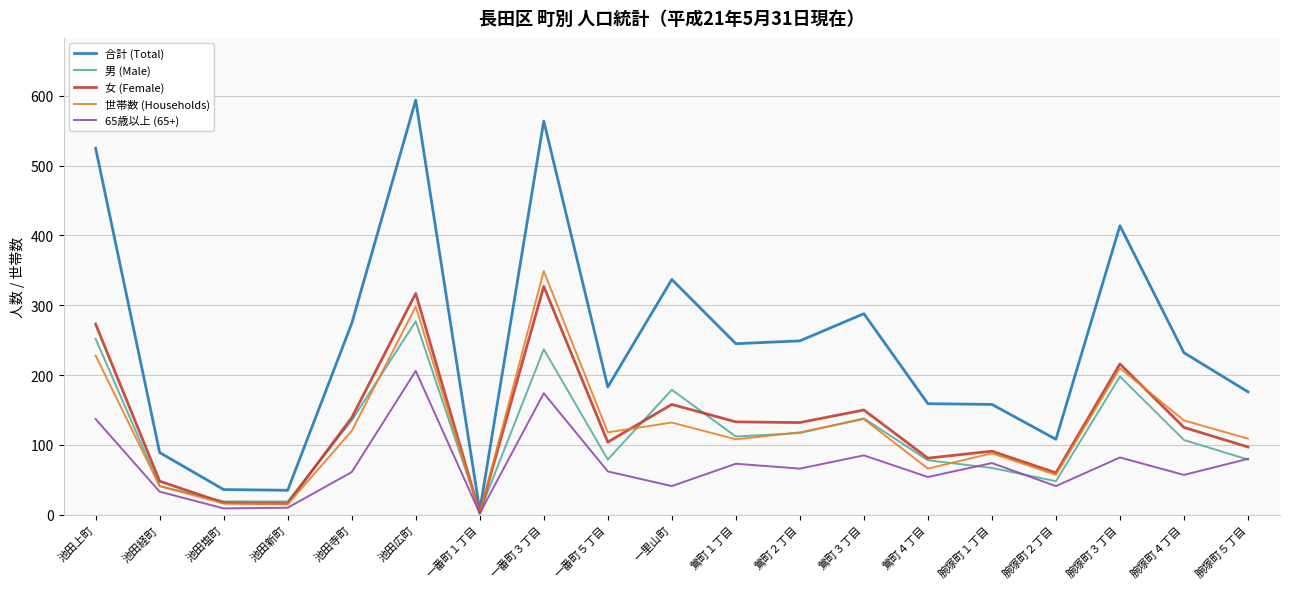

What is the sum of the 女 (Female) values at 鶯町１丁目 and 腕塚町２丁目?

193